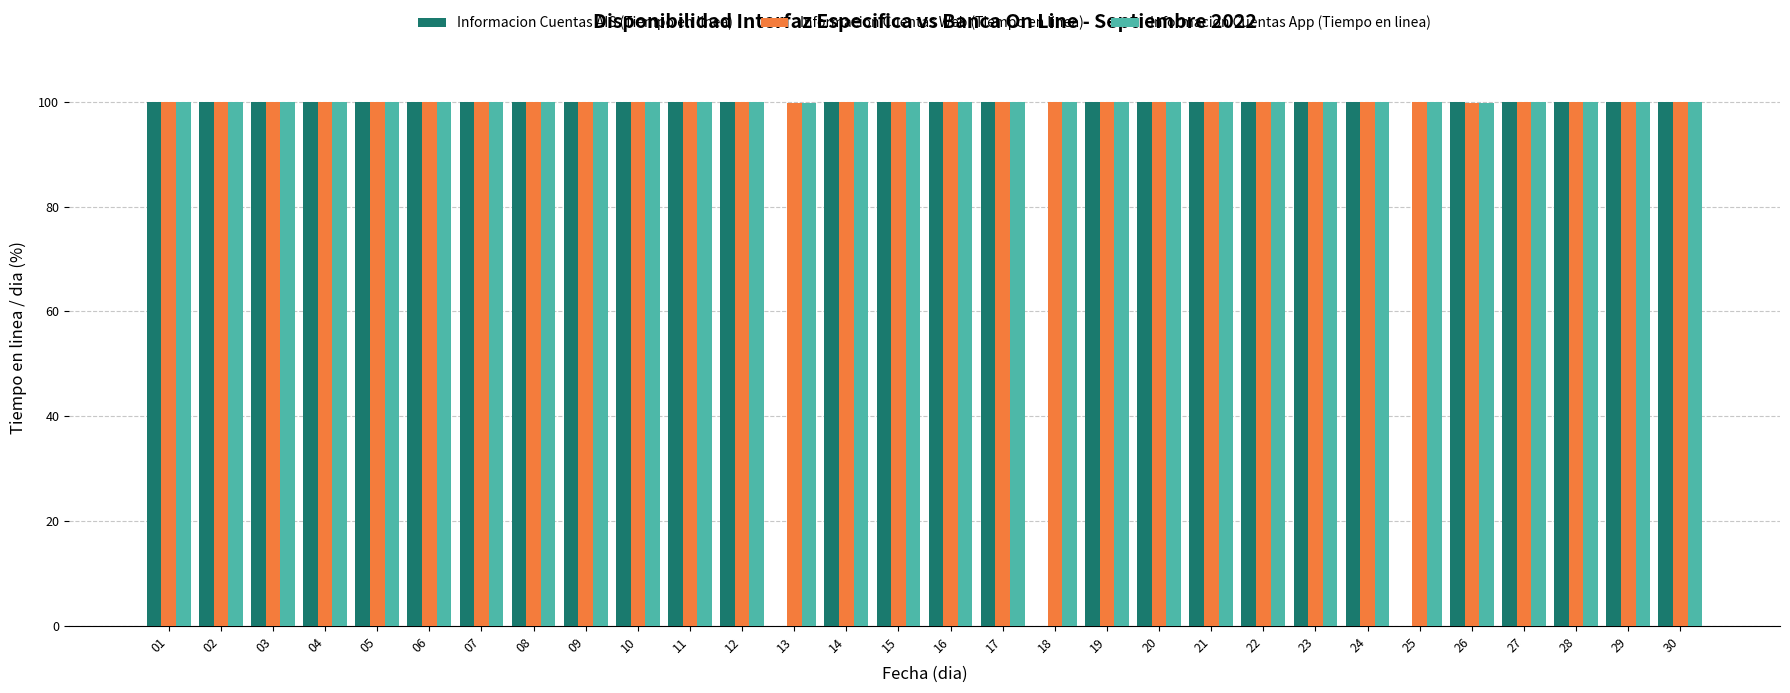

Between 10 and 13, which series saw the biggest shift?

Informacion Cuentas AIS (Tiempo en linea)